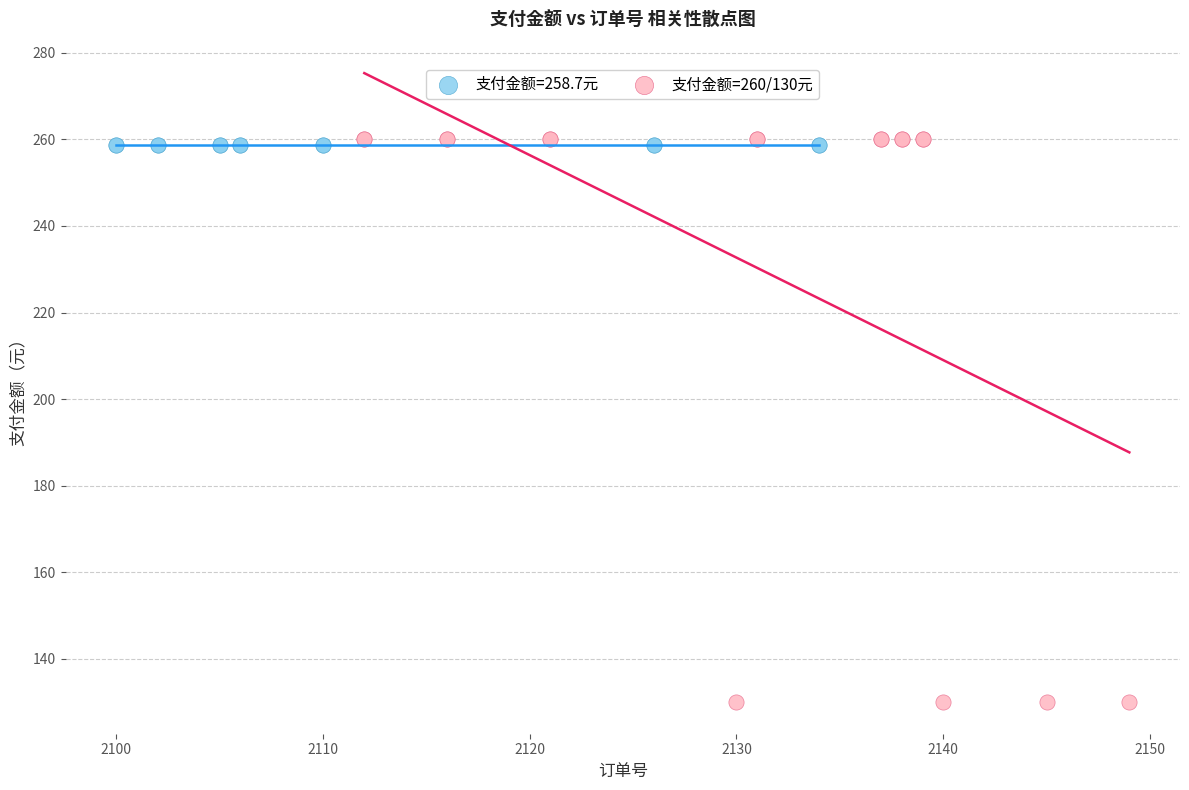

Which series reaches the minimum Y coordinate?

支付金额=260/130元